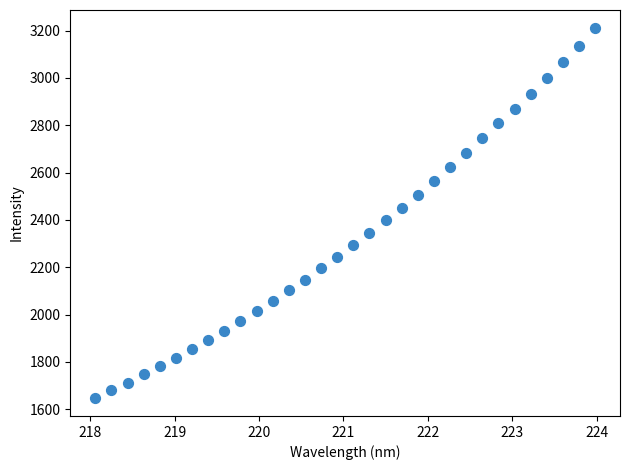

What is the range of Y values (max minus min)?

1559.0